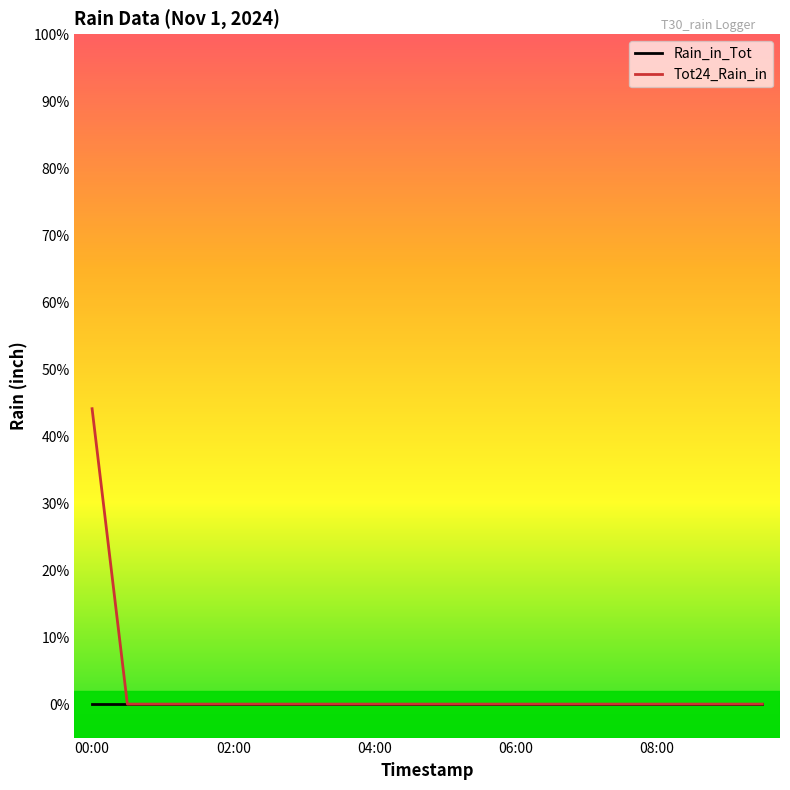

List the series in order of their overall mean, lowest first.

Rain_in_Tot, Tot24_Rain_in